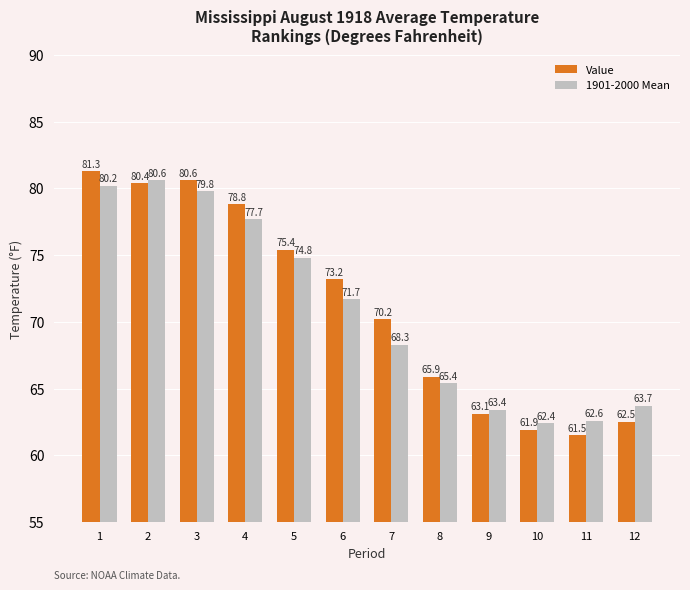

List the series in order of their peak value, highest first.

Value, 1901-2000 Mean